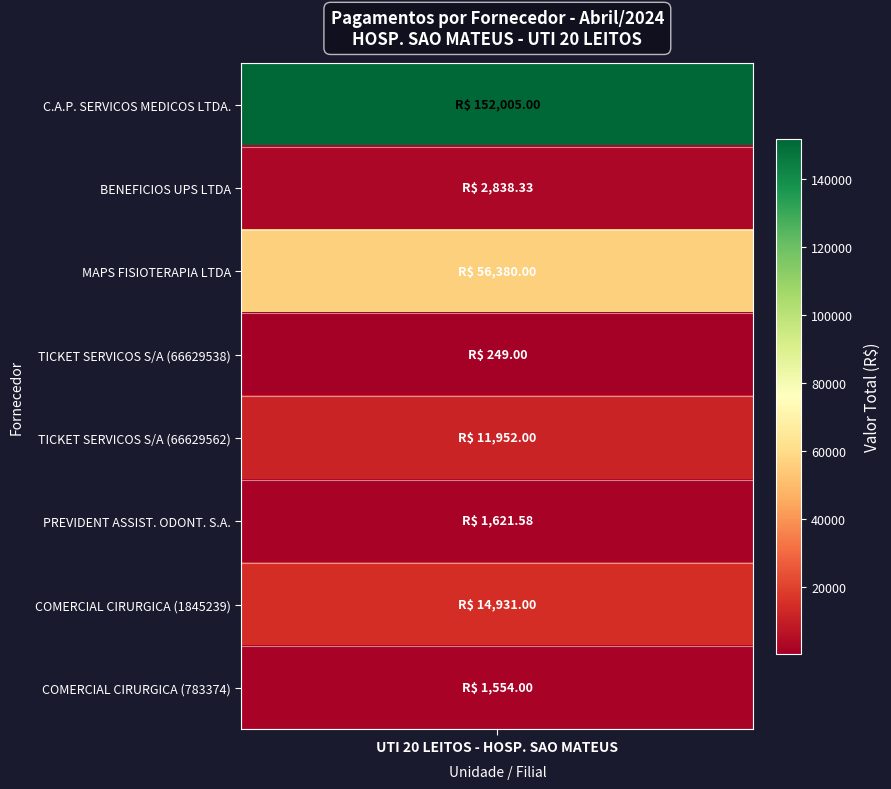

Count the number of values greater than 11952.

3